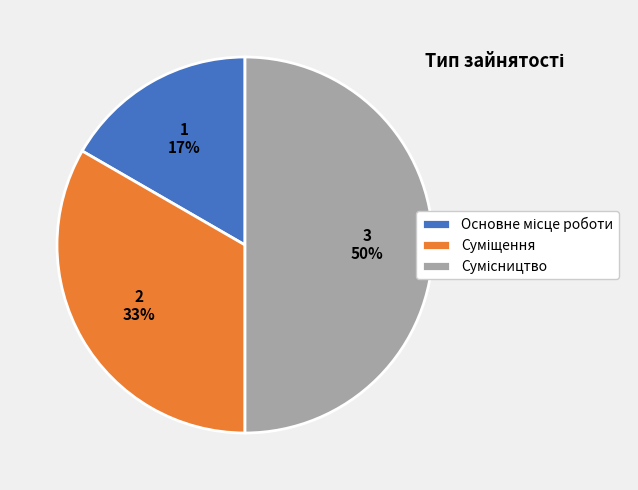

To the nearest percent, what is the difference between the largest and smallest slice percentages?

33%